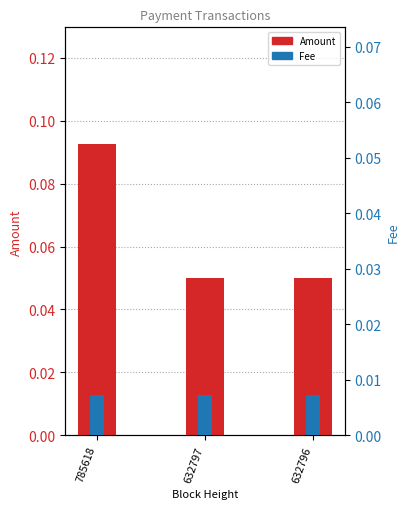

At how many categories does at least one series exceed 0?

3